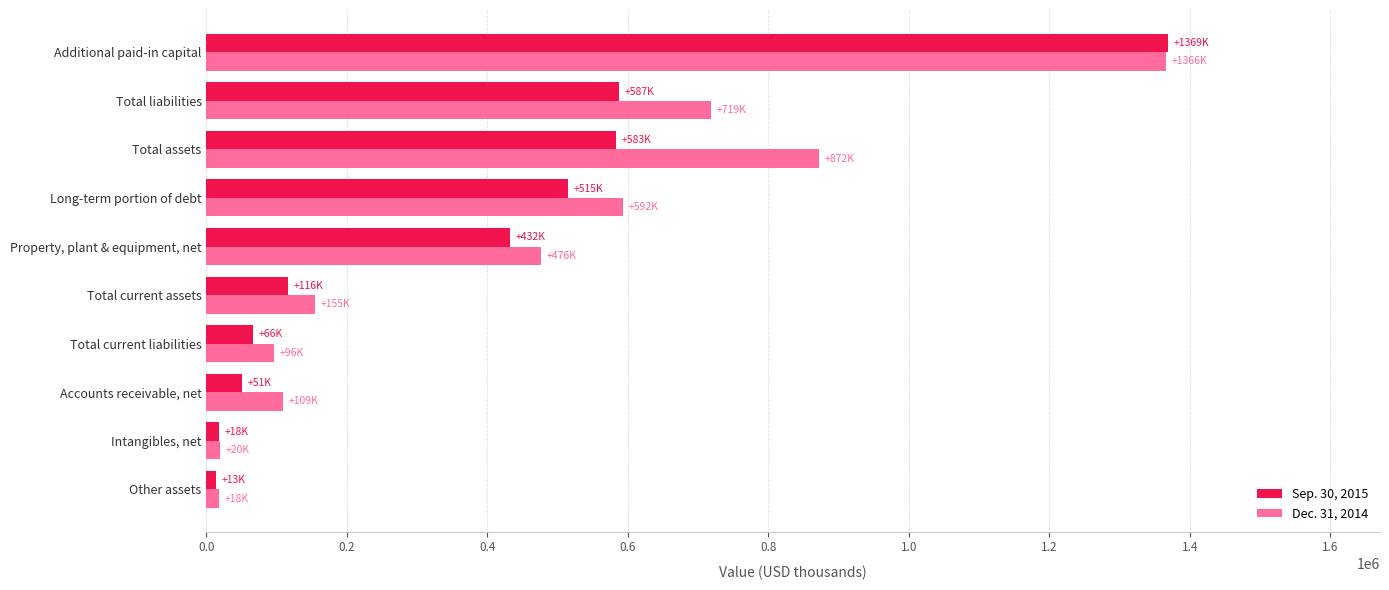

At which category is the sum across all series the highest?

Additional paid-in capital